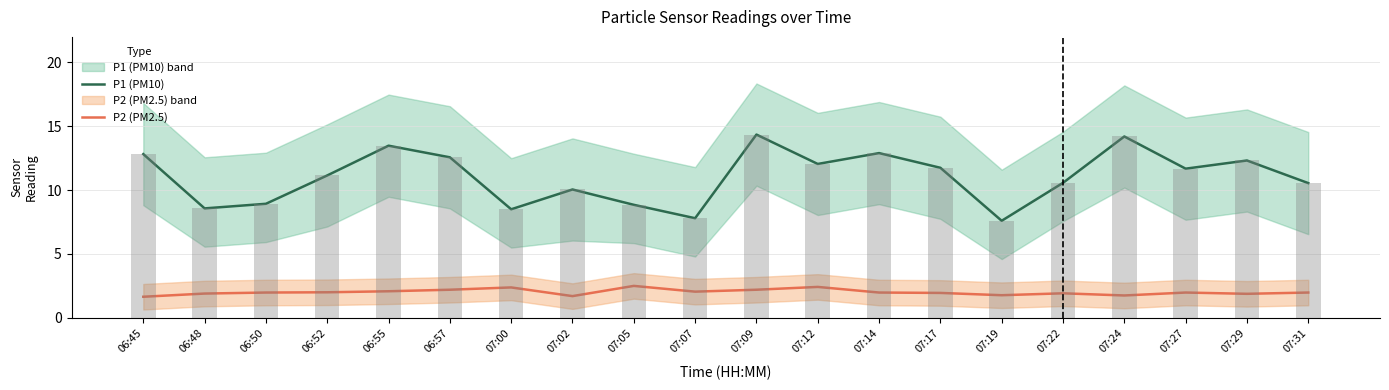

What is the total value across all series at 07:19?

9.4